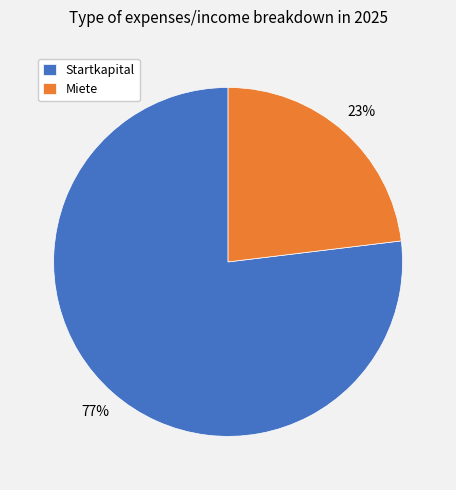

True or false: Miete accounts for 23% of the total.

True